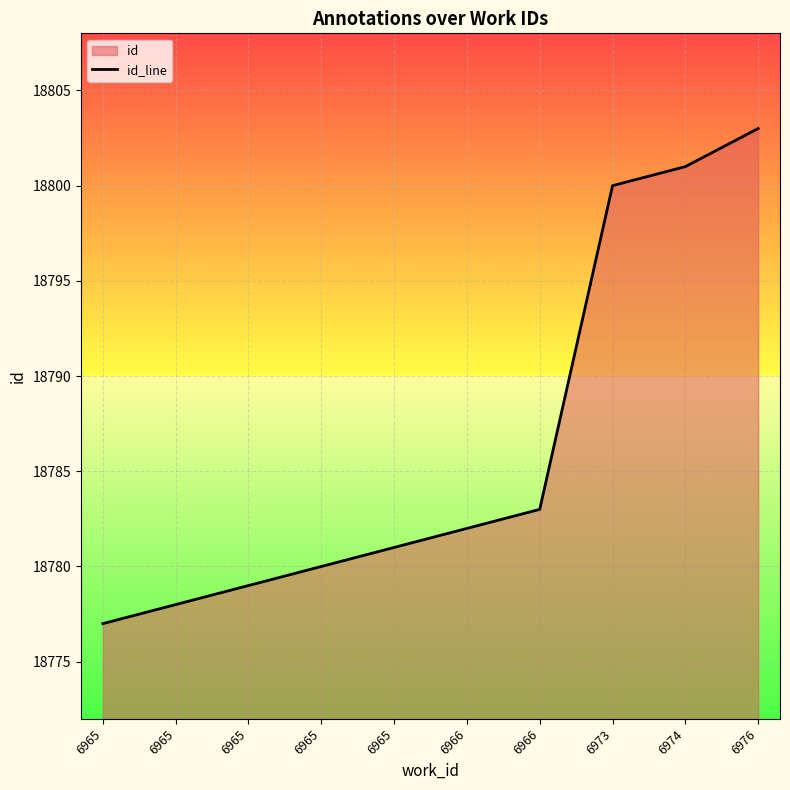

List the labels in order of value, smallest first.

6965, 6965, 6965, 6965, 6965, 6966, 6966, 6973, 6974, 6976